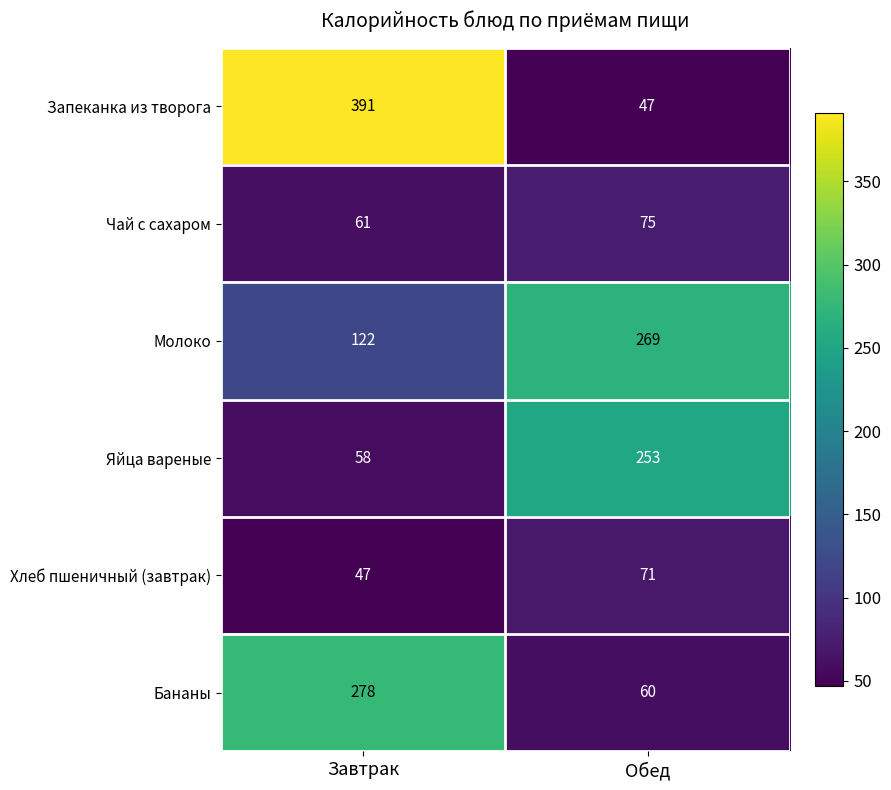

True or false: Молоко has a value of 80 at Обед.

False